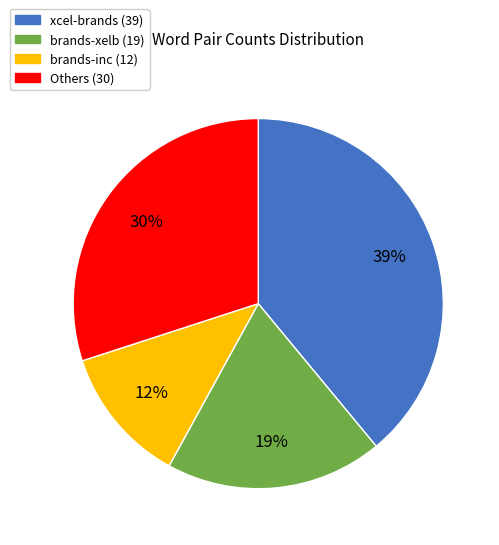

How many slices are in this pie chart?

4